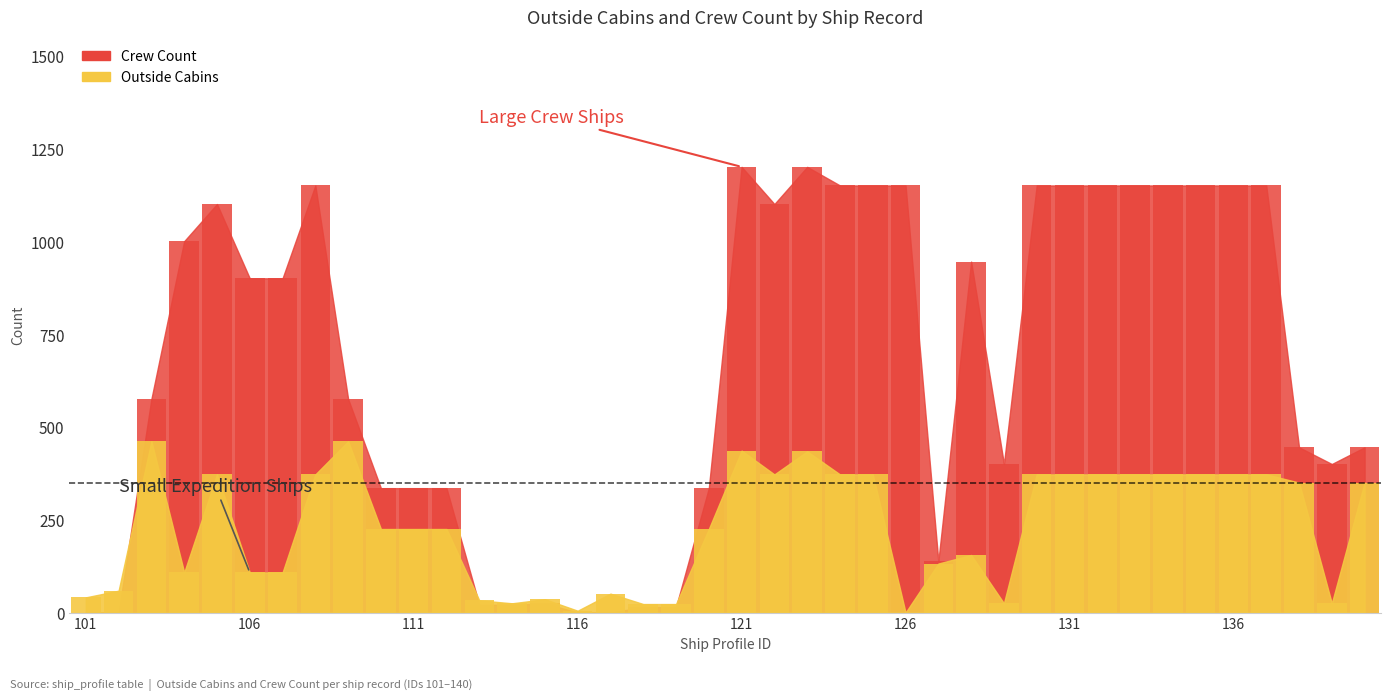

Does the chart contain any negative values?

No